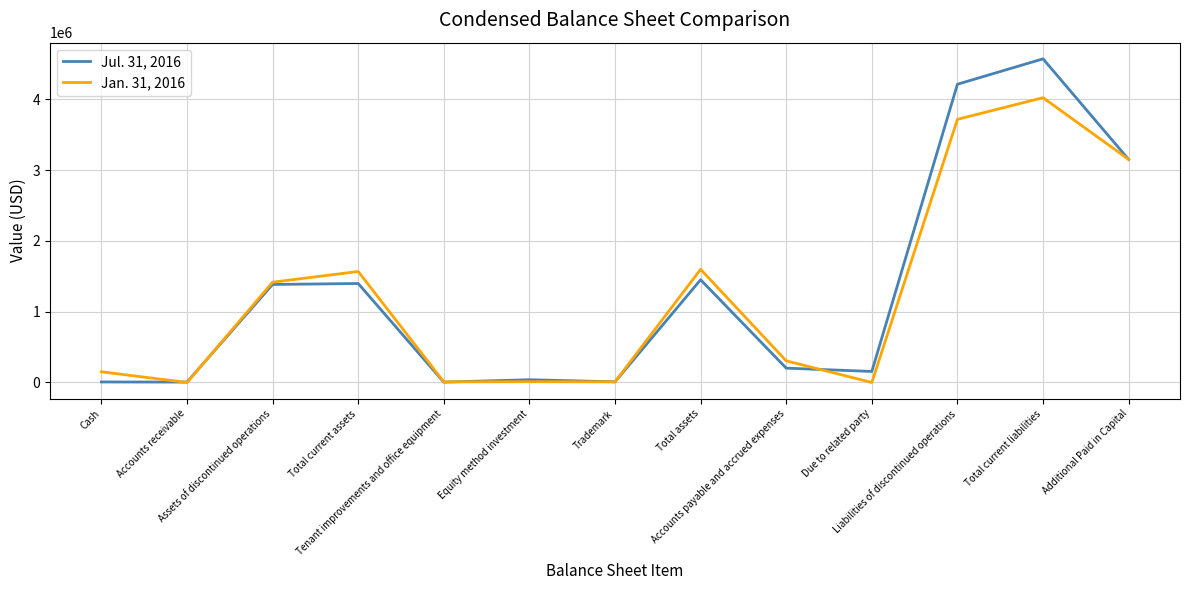

True or false: Jan. 31, 2016 and Jul. 31, 2016 intersect in this chart.

True